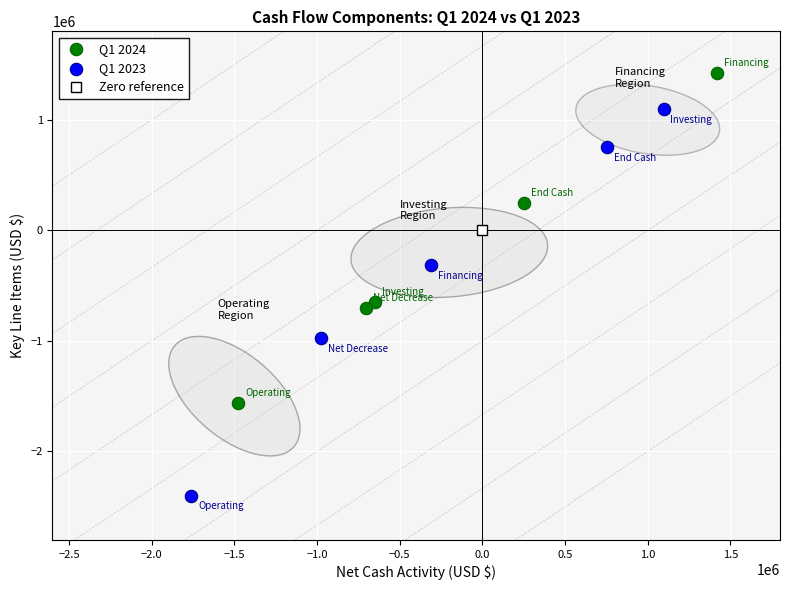

Which series has the widest spread of Y values?

Q1 2023